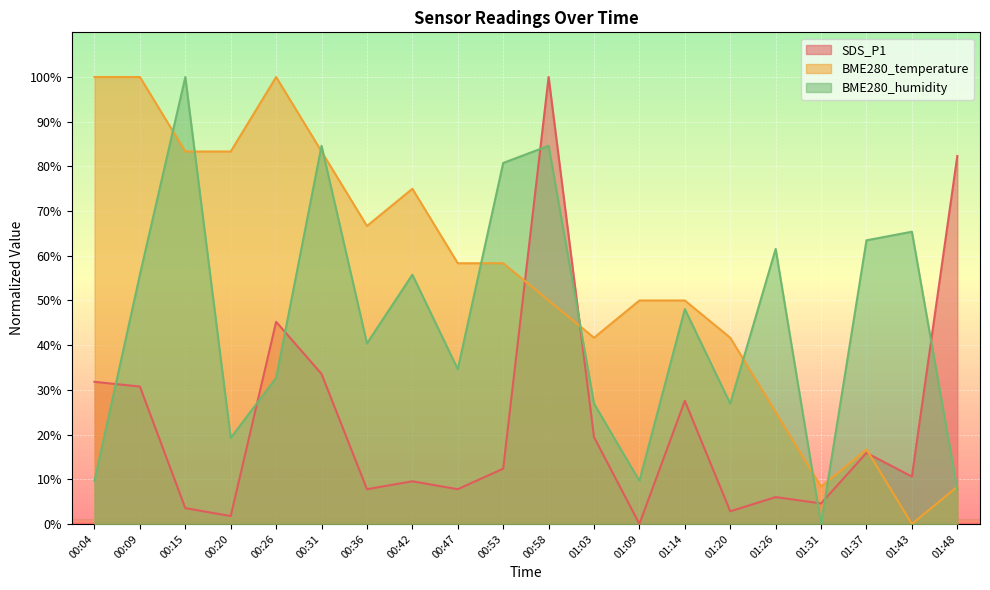

What is the spread (max minus min) of values at 00:36?

58.9